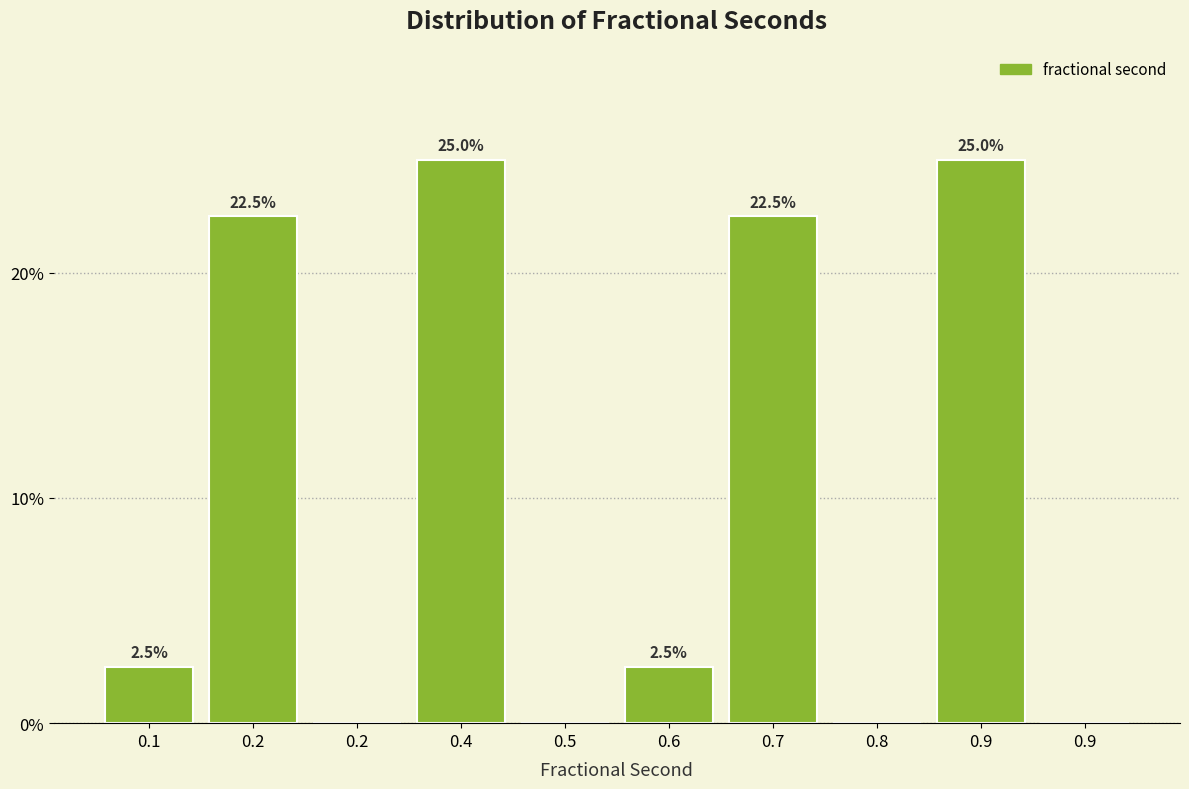

Count the number of categories in the chart.

10